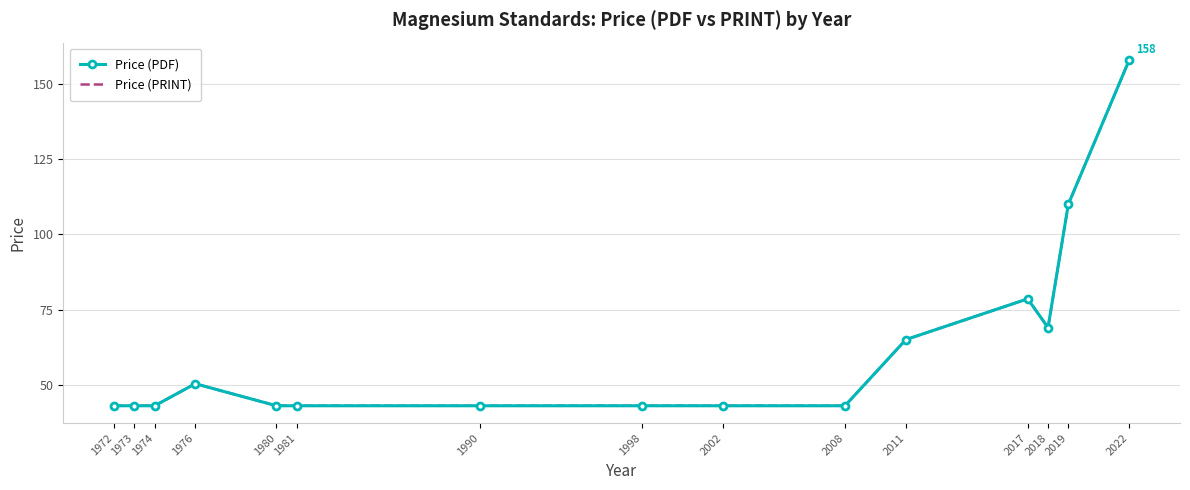

True or false: Price (PRINT) and Price (PDF) intersect in this chart.

False